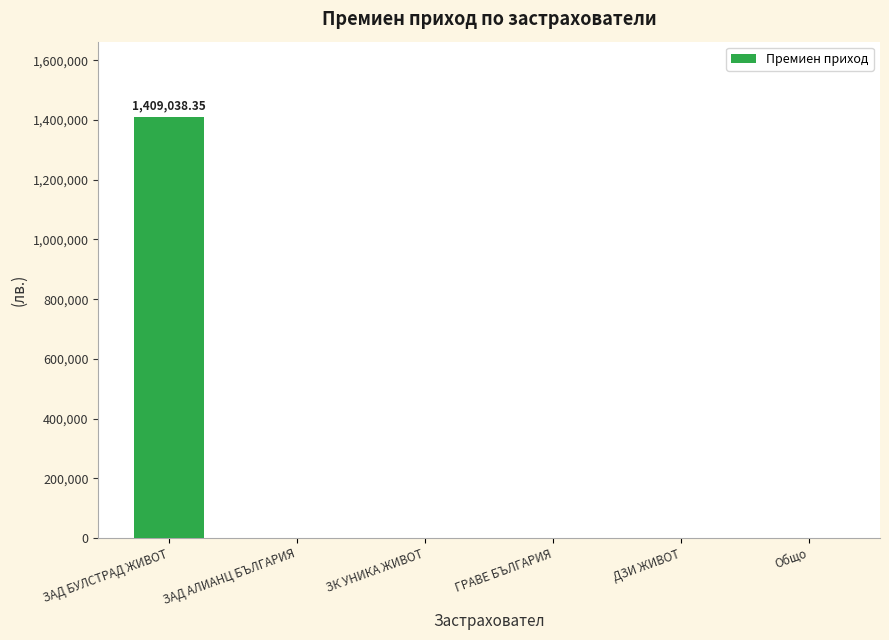

What is the sum of all values?

1409038.4